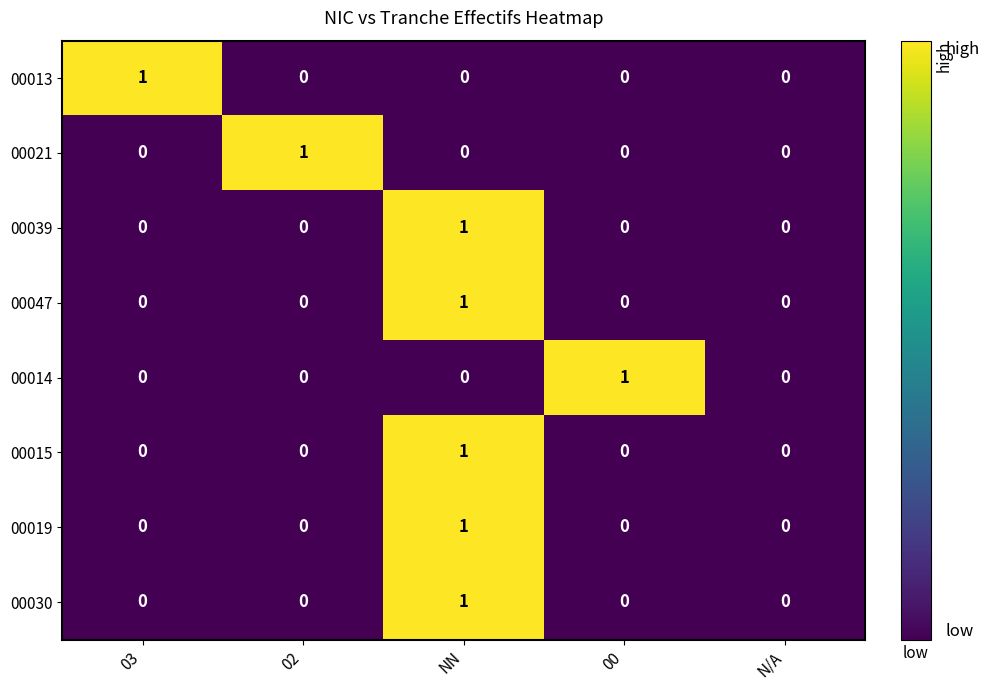

How many 00047 values are between 0 and 1?

5